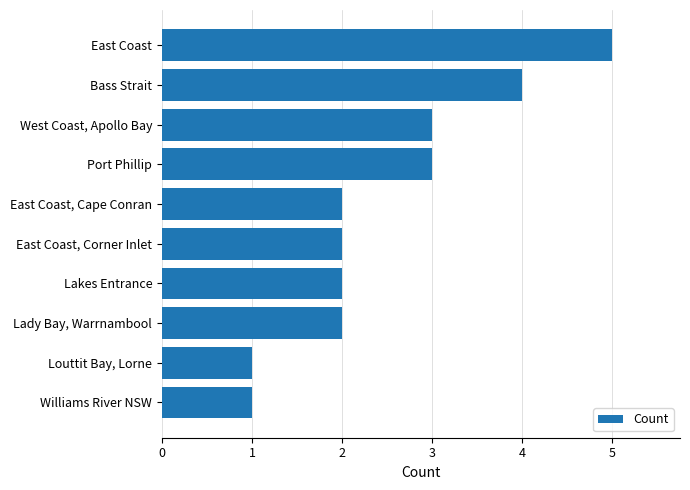

What is the greatest value displayed?

5